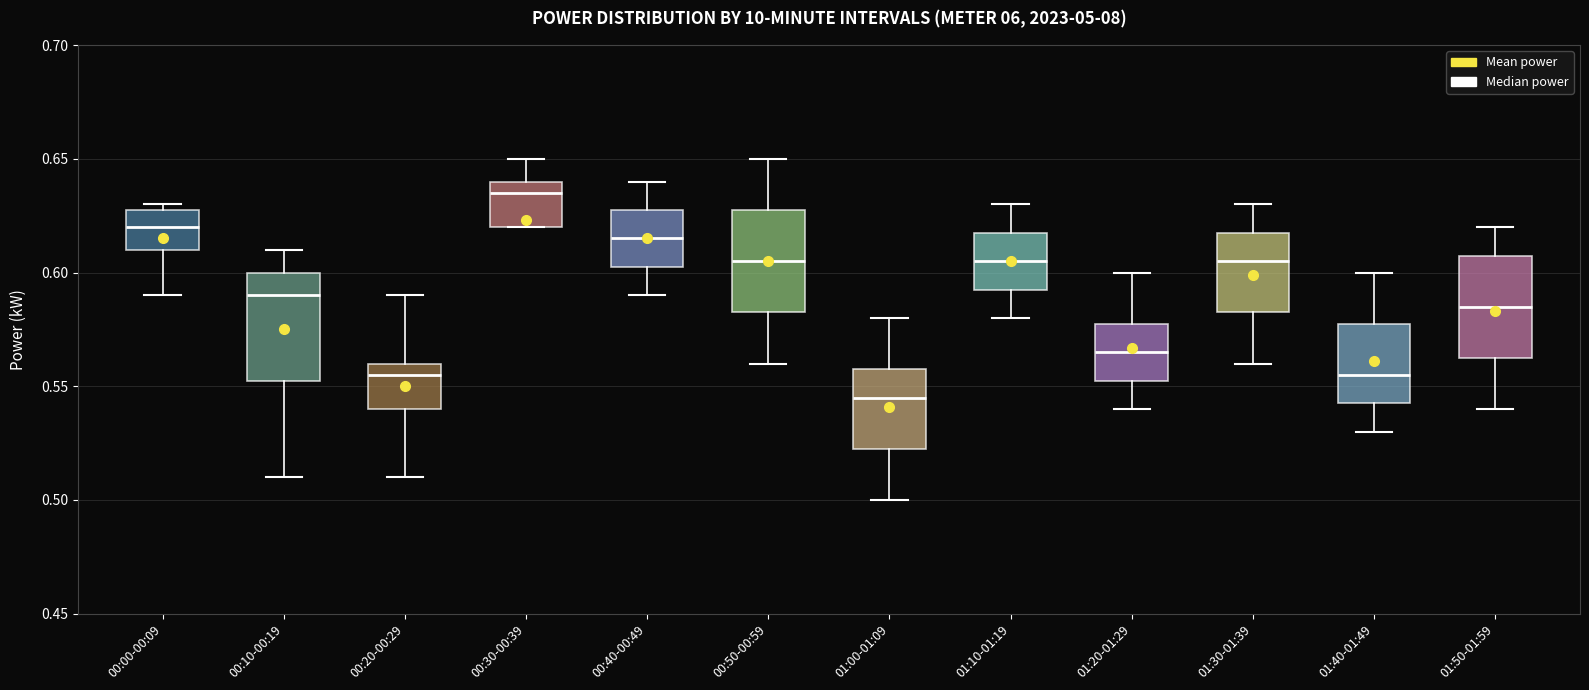

Which box has the lowest median line?

01:00-01:09